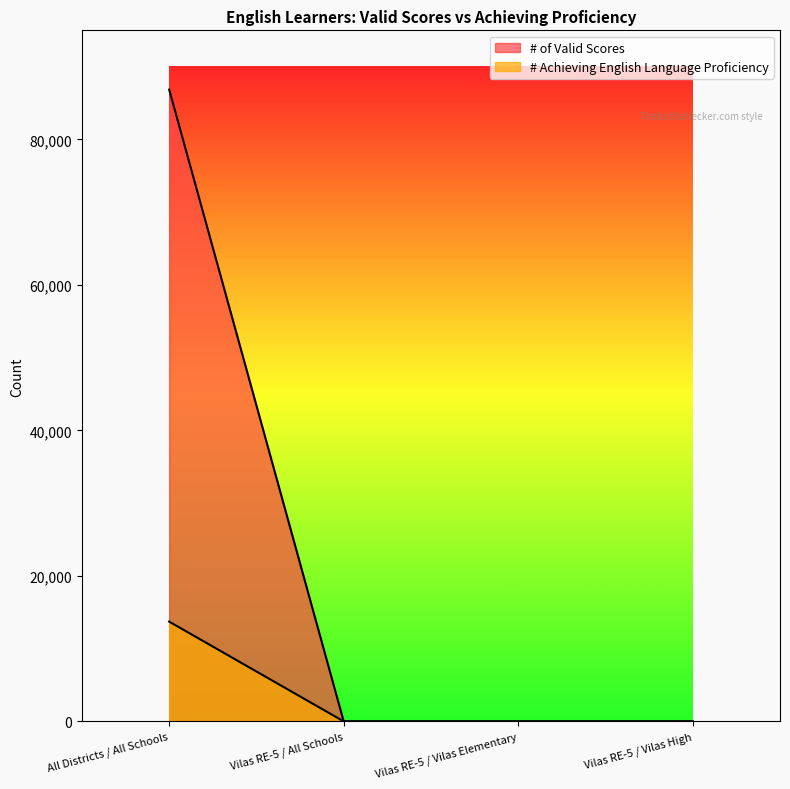

Which category has the lowest value in the # Achieving English Language Proficiency series?

Vilas RE-5 / All Schools